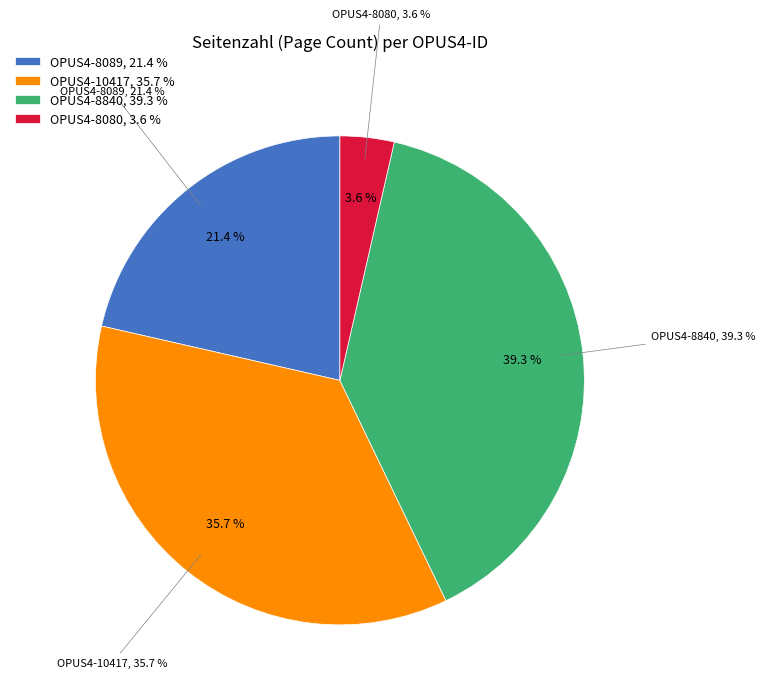

Which category has the biggest portion of the pie?

OPUS4-8840